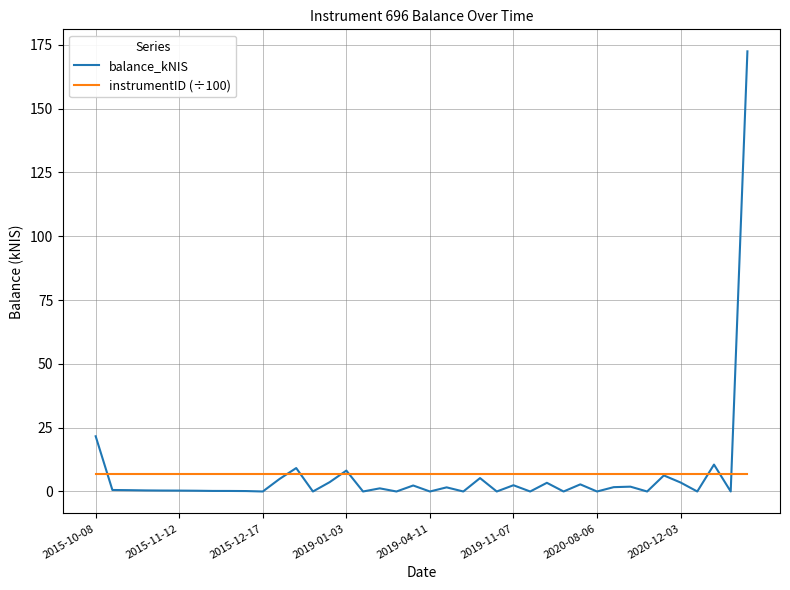

What is the minimum value for instrumentID (÷100)?

7.0